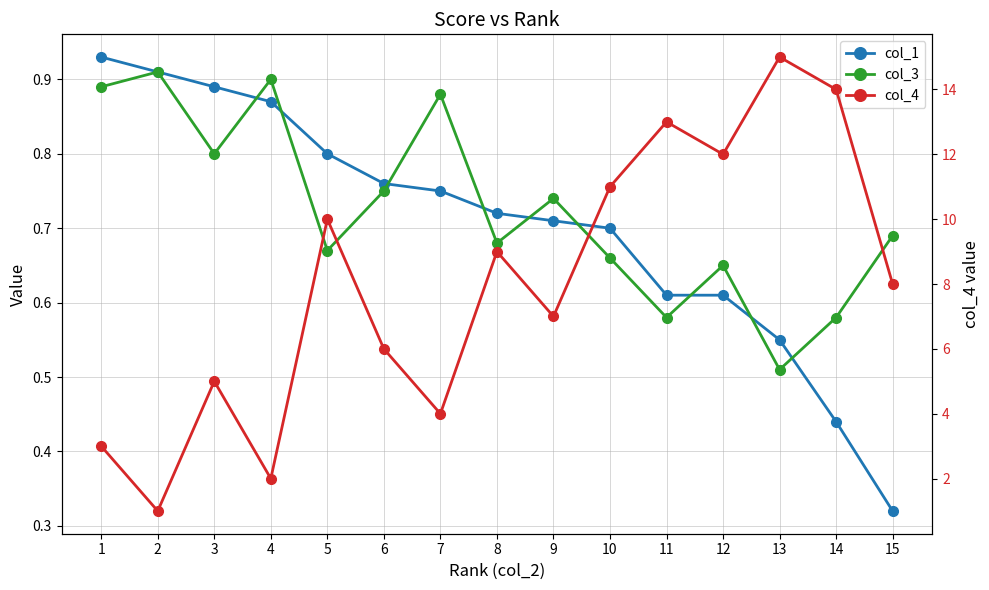

True or false: col_4 has more than 0 interior local peaks.

True